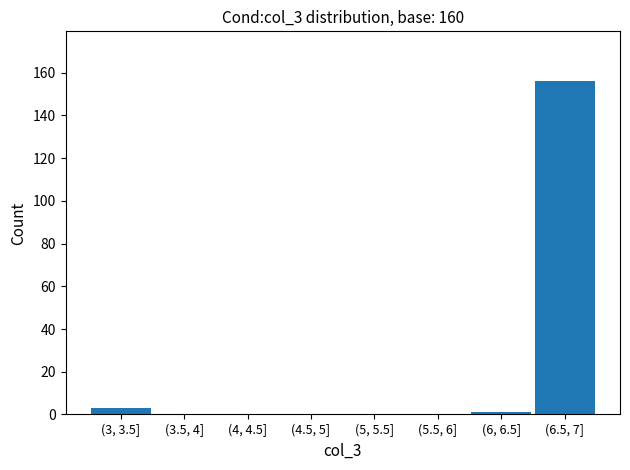

Reading left to right, extract all data points from this chart.

(3, 3.5]=3	(3.5, 4]=0	(4, 4.5]=0	(4.5, 5]=0	(5, 5.5]=0	(5.5, 6]=0	(6, 6.5]=1	(6.5, 7]=156